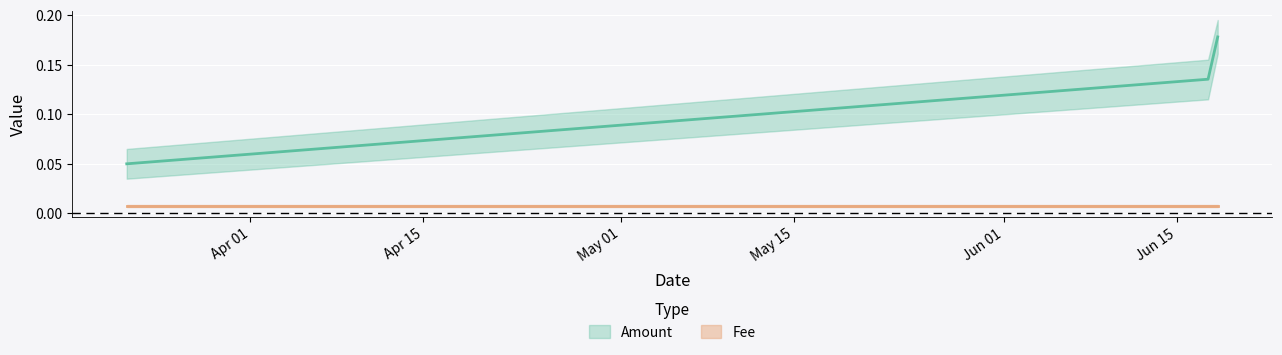

Reading left to right, what are all the values shown in this chart?

2019-03-21 23:47:45=0.1	2019-06-17 11:42:16=0.1	2019-06-18 06:23:59=0.2